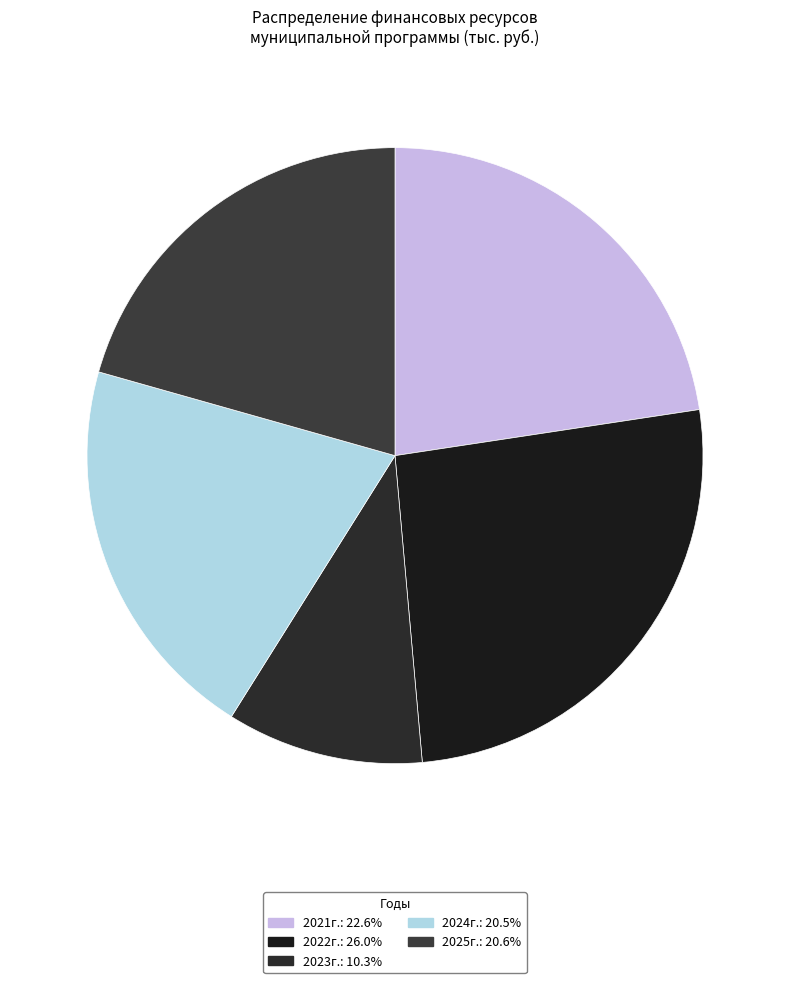

How many segments does this pie chart have?

5